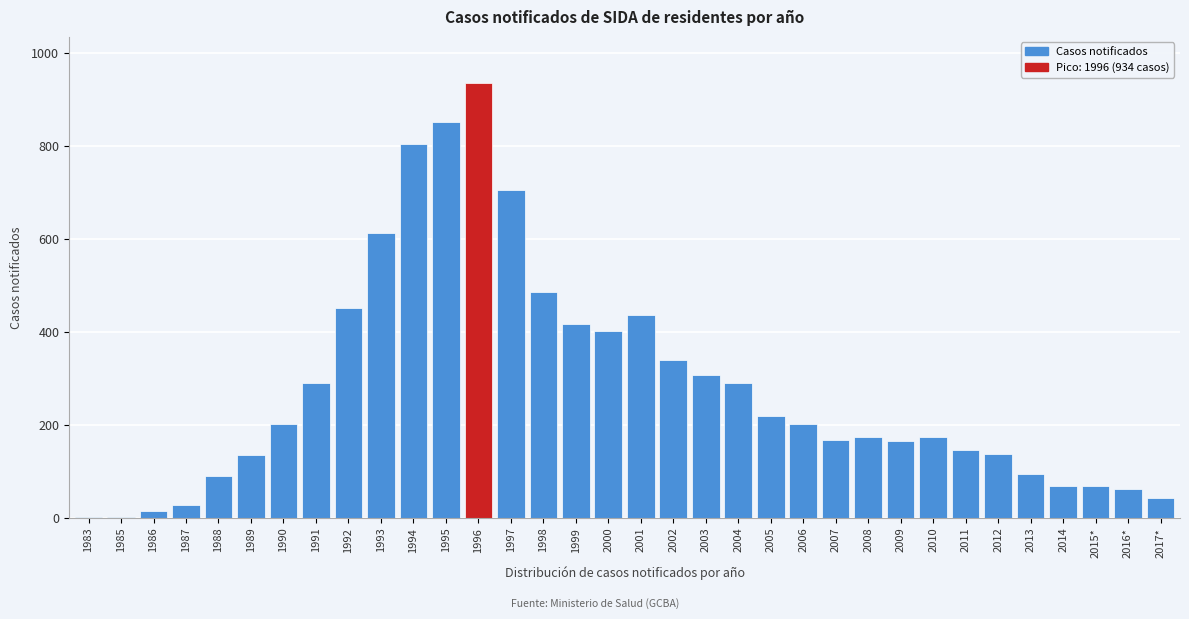

At which category does the chart reach its peak across all series?

1996